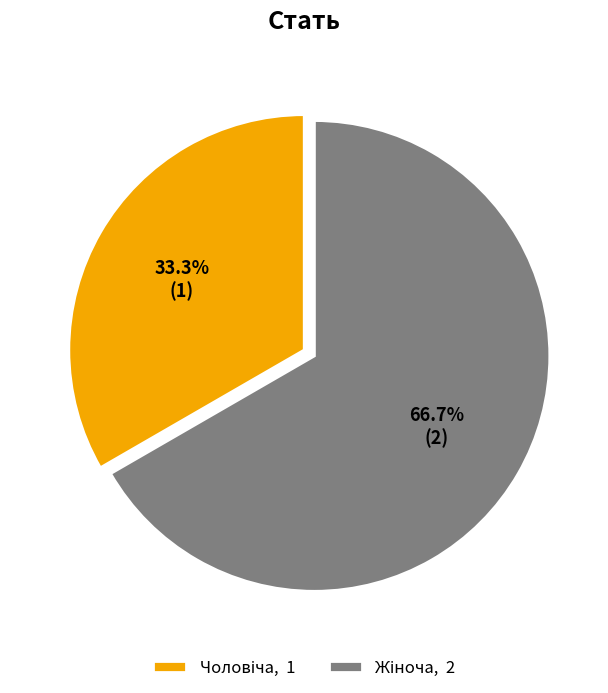

Is there any slice that represents more than half of the pie?

Yes